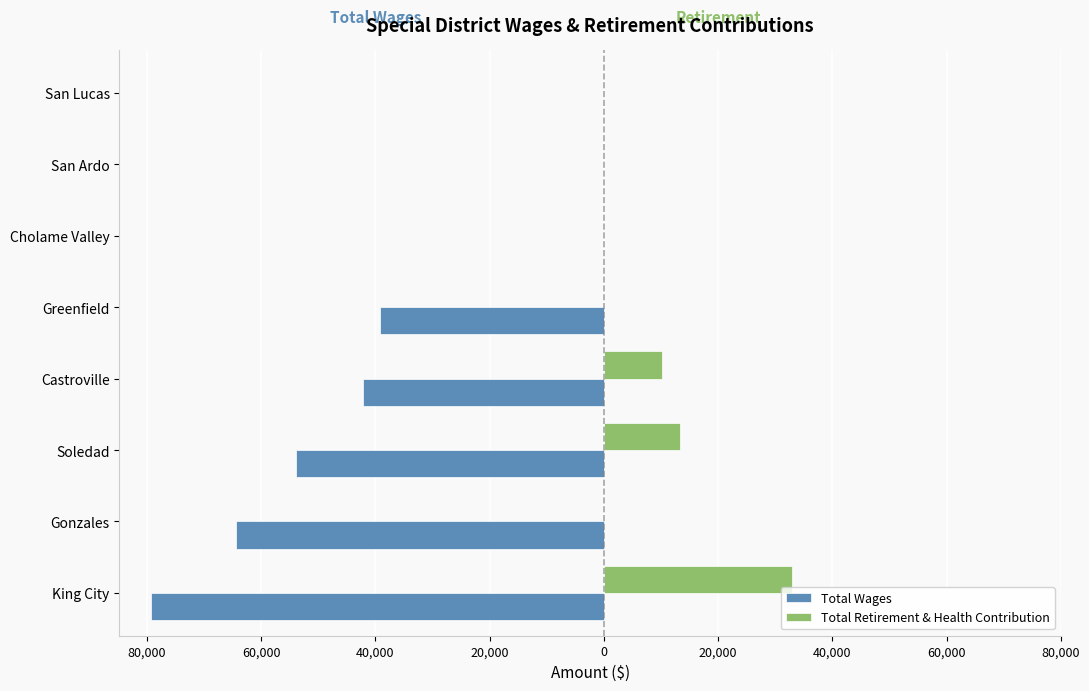

What are all the series names shown in the legend?

Total Wages, Total Retirement & Health Contribution